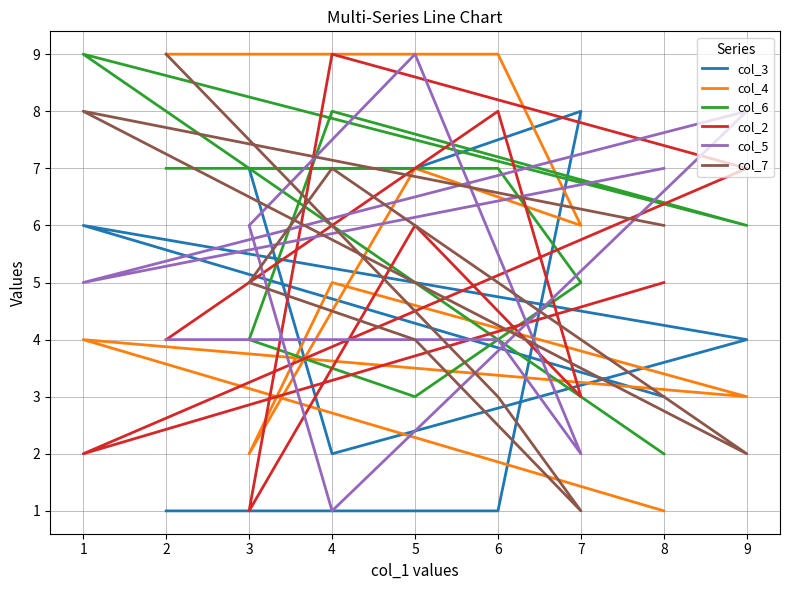

At which label does col_5 first exceed 5?

5